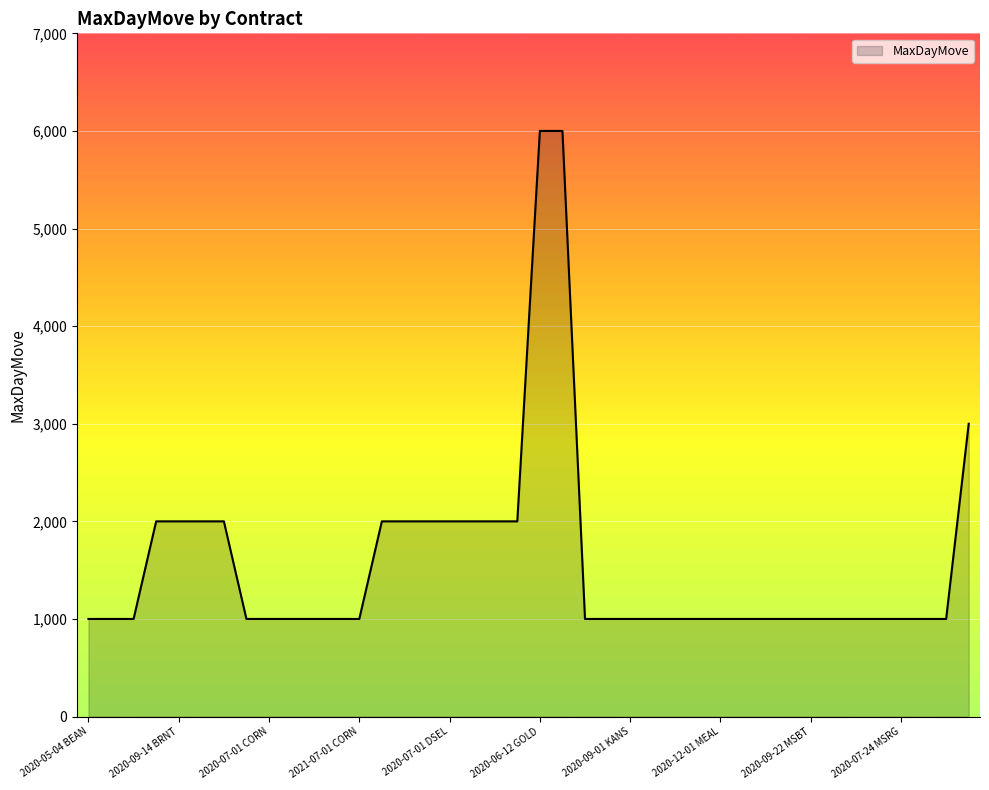

What is the greatest value displayed?

6000